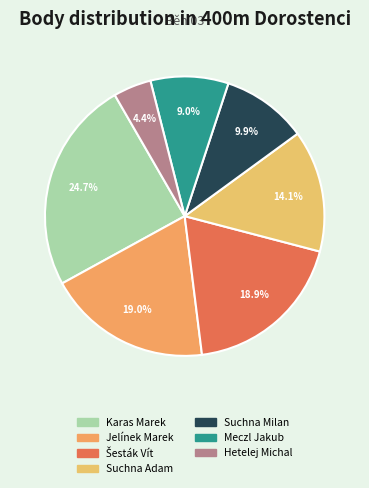

What is the total percentage of Šesták Vít and Suchna Milan?

28.8%